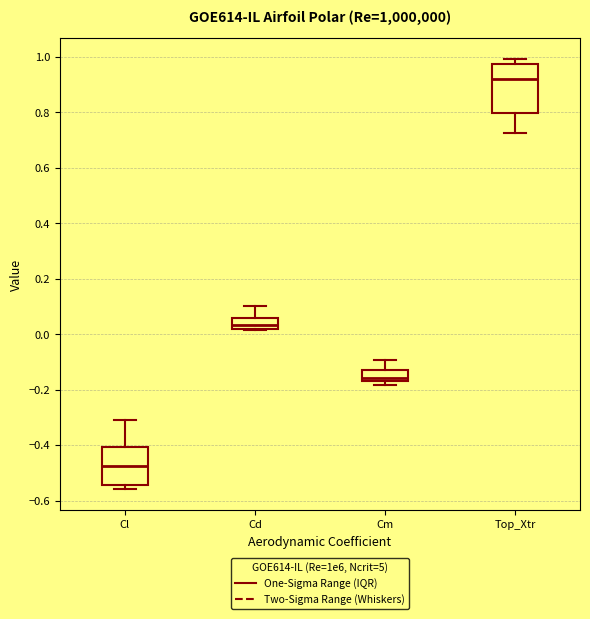

Which box's median line is the lowest?

Cl